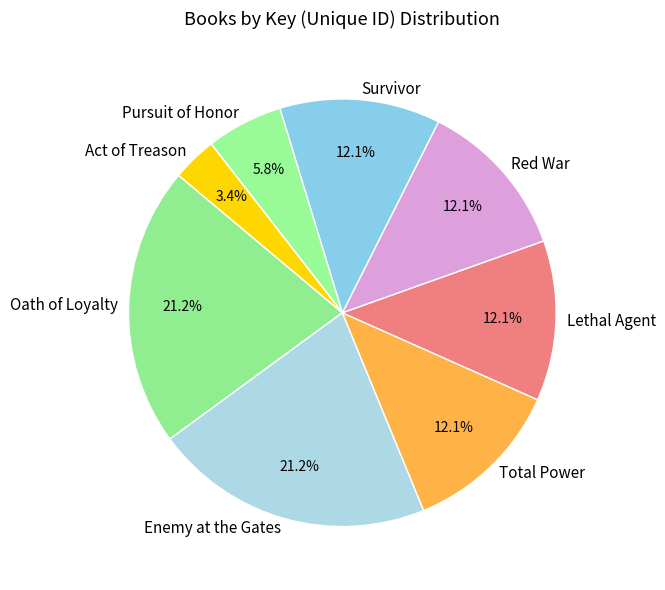

Do Survivor and Oath of Loyalty together represent more than half of the pie?

No